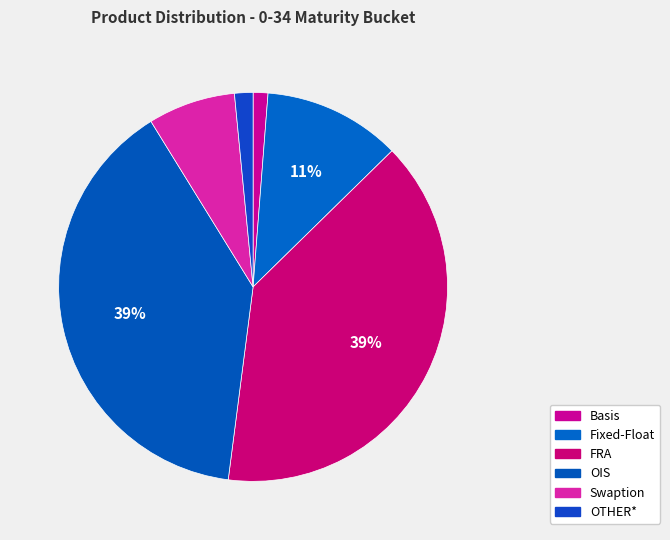

What percentage is NOT represented by OIS?

60.8%